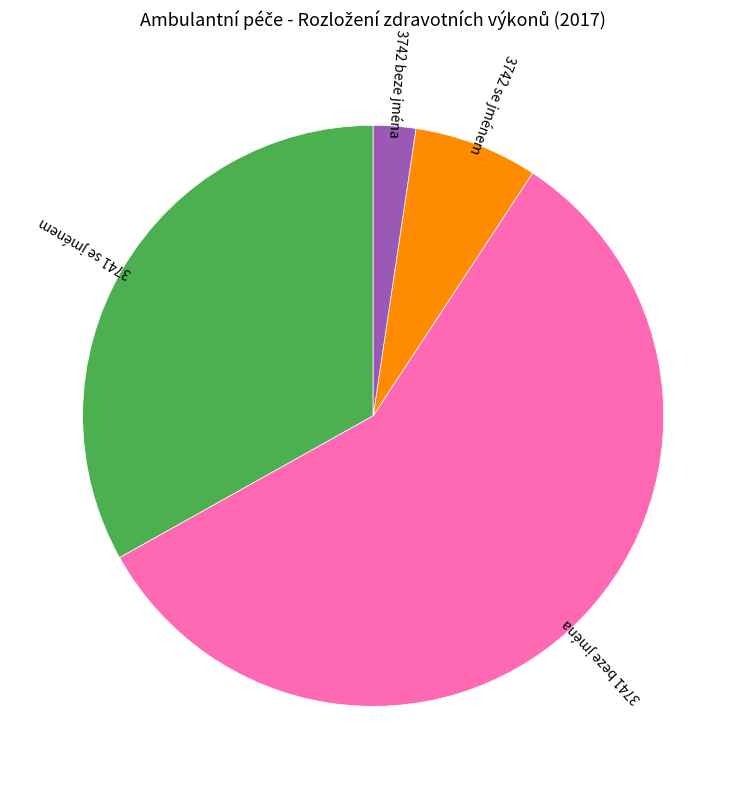

How many segments does this pie chart have?

4